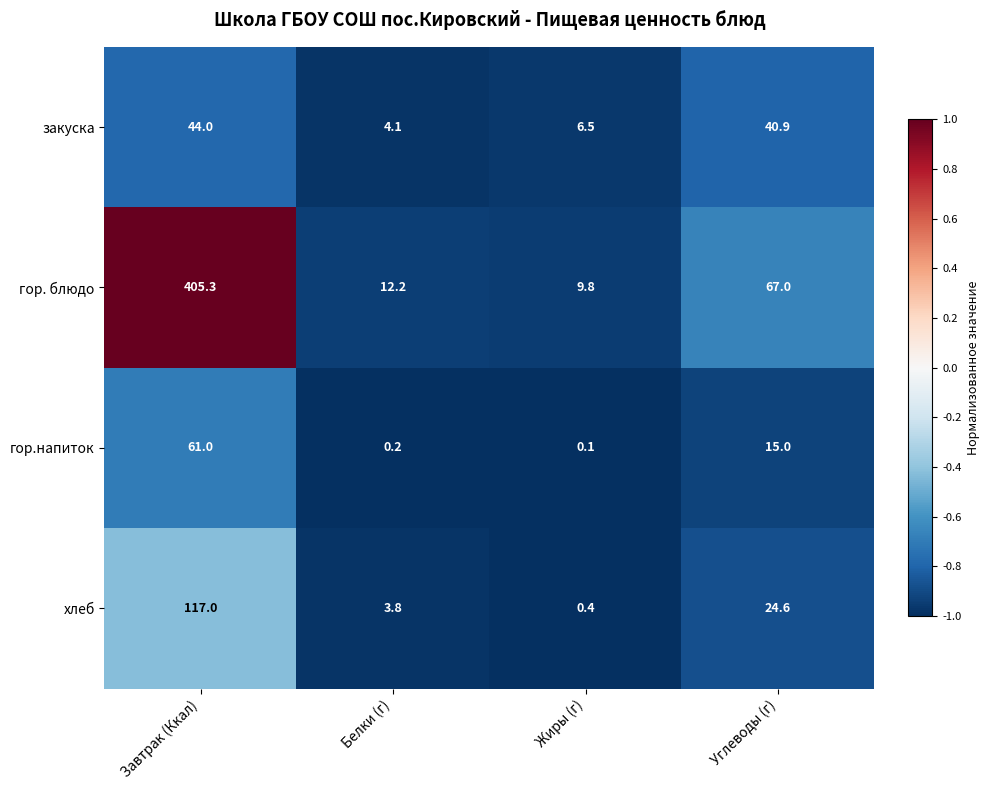

Rank the series by their maximum value, from lowest to highest.

закуска, гор.напиток, хлеб, гор. блюдо